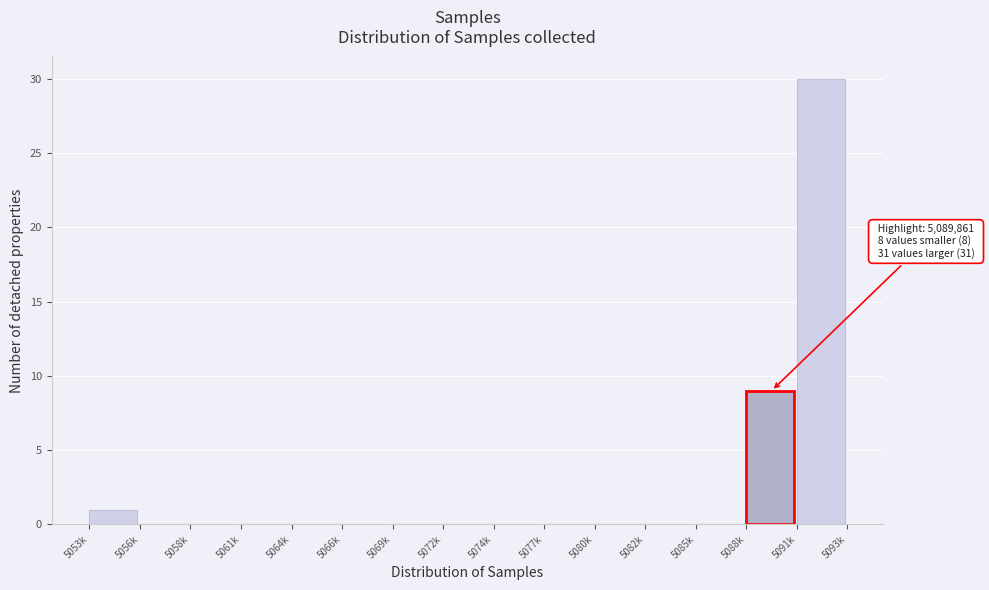

Reading left to right, transcribe all the data shown in this chart.

5053k=1	5056k=0	5058k=0	5061k=0	5064k=0	5066k=0	5069k=0	5072k=0	5074k=0	5077k=0	5080k=0	5082k=0	5085k=0	5088k=9	5091k=30